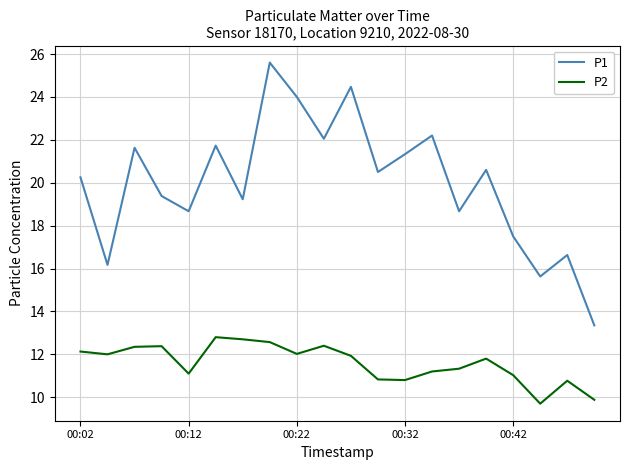

How many interior local peaks does the P1 series have?

7